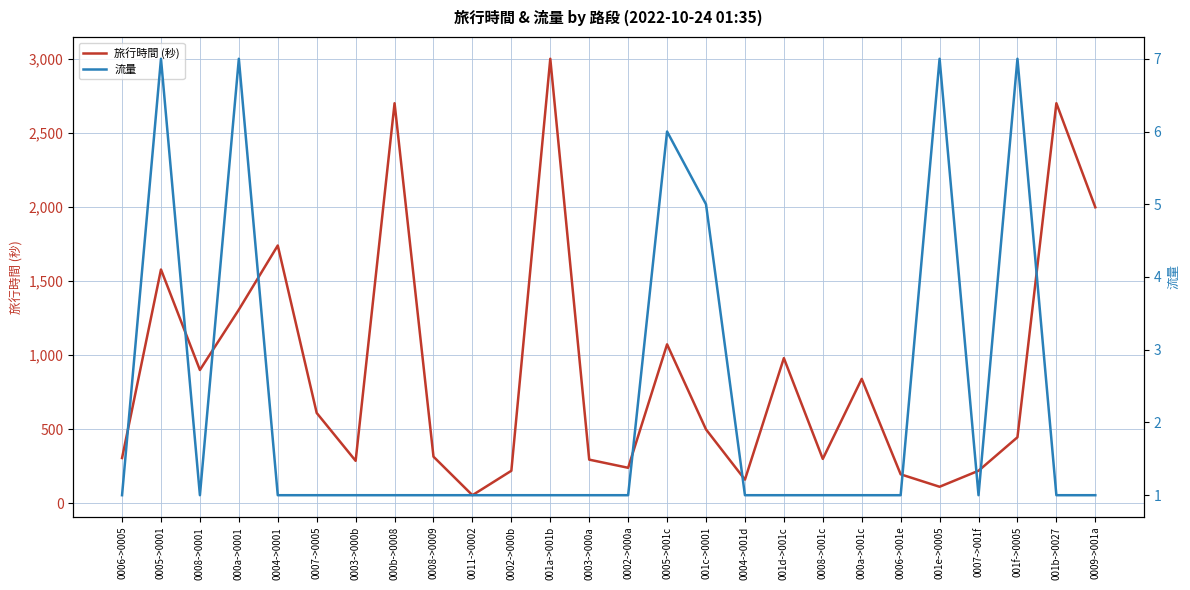

Reading left to right, transcribe all the data shown in this chart.

旅行時間 (秒): 0006->0005=306	0005->0001=1578	0008->0001=900	000a->0001=1307	0004->0001=1740	0007->0005=610	0003->000b=287	000b->0008=2700	0008->0009=315	0011->0002=55	0002->000b=220	001a->001b=3000	0003->000a=295	0002->000a=240	0005->001c=1073	001c->0001=499	0004->001d=160	001d->001c=980	0008->001c=300	000a->001c=840	0006->001e=196	001e->0005=112	0007->001f=220	001f->0005=446	001b->0027=2700	0009->001a=1998
流量: 0006->0005=1	0005->0001=7	0008->0001=1	000a->0001=7	0004->0001=1	0007->0005=1	0003->000b=1	000b->0008=1	0008->0009=1	0011->0002=1	0002->000b=1	001a->001b=1	0003->000a=1	0002->000a=1	0005->001c=6	001c->0001=5	0004->001d=1	001d->001c=1	0008->001c=1	000a->001c=1	0006->001e=1	001e->0005=7	0007->001f=1	001f->0005=7	001b->0027=1	0009->001a=1